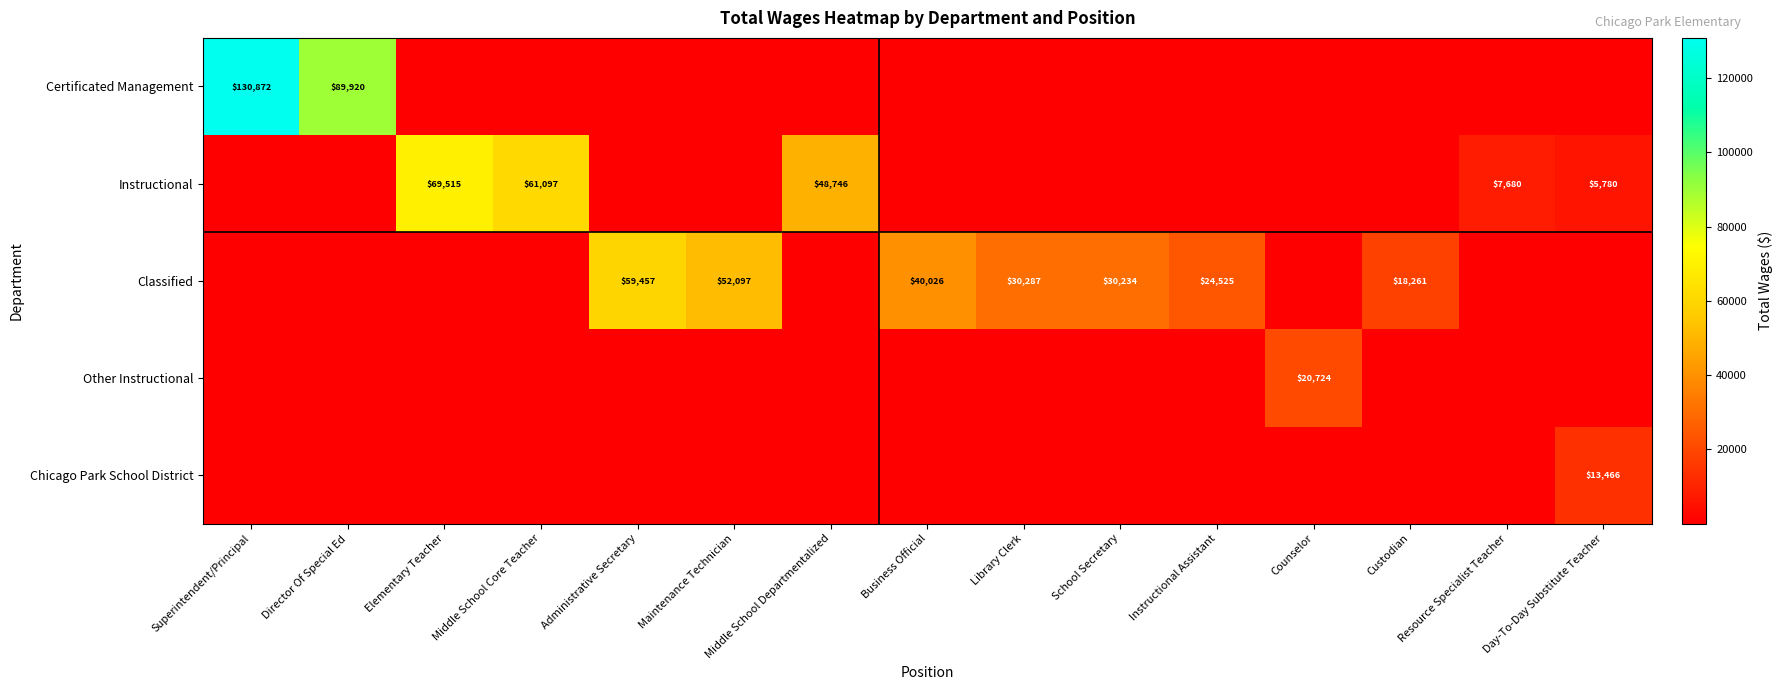

The value of Classified at Business Official is 26838. True or false?

False